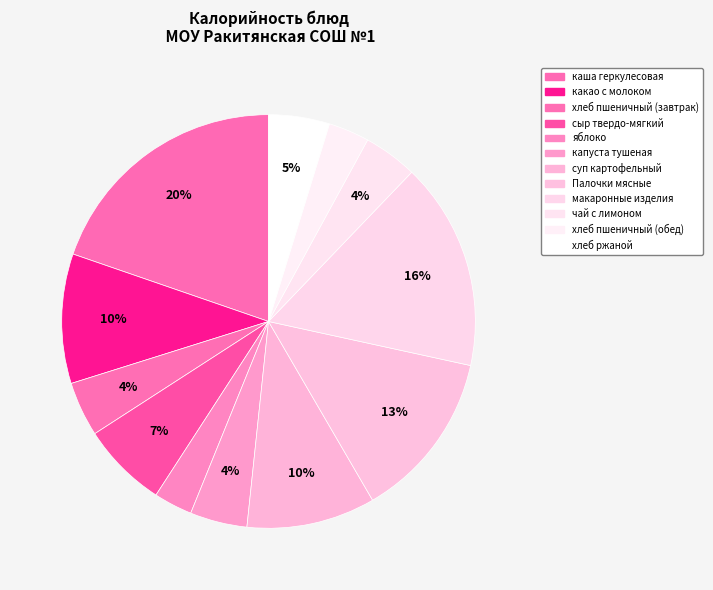

How many slices are in this pie chart?

12